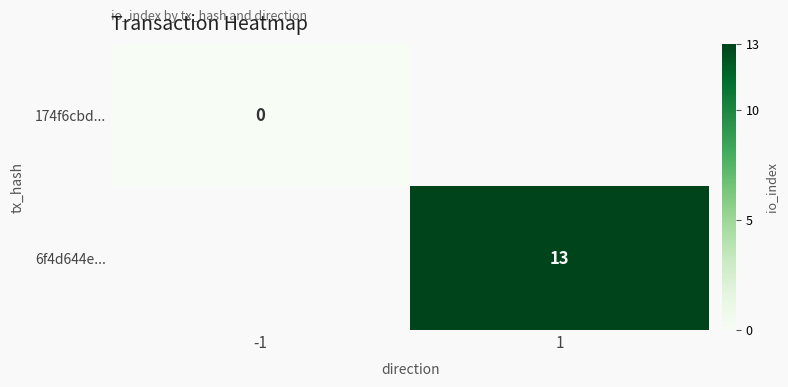

The 6f4d644e... series shows 18 at 1. True or false?

False